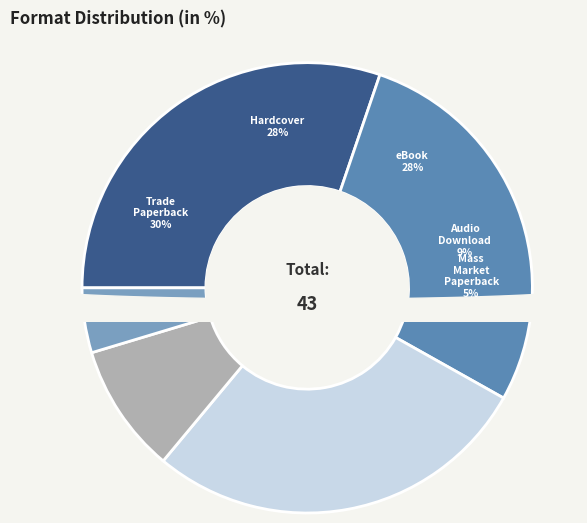

To the nearest percent, what is the difference between the Audio Download and Hardcover slice percentages?

19%